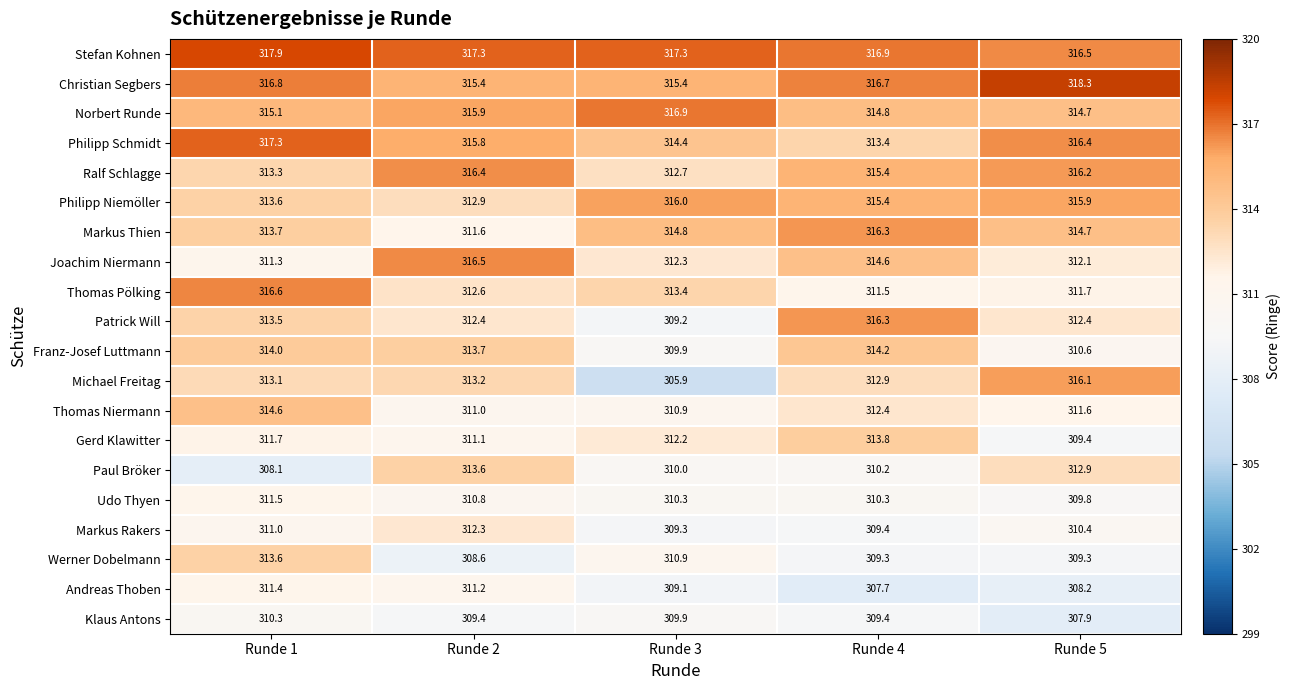

Count the number of data series in this chart.

20